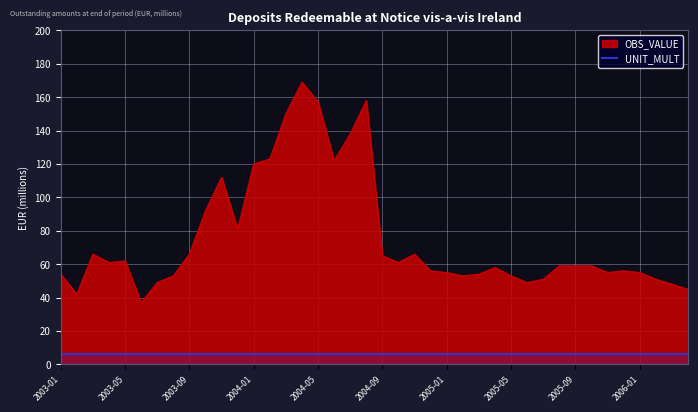

True or false: the data shows 19 at 2005-02.

False